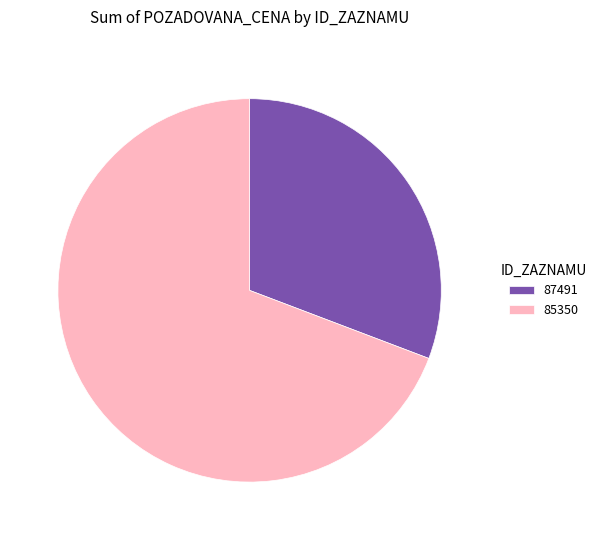

Does 85350 represent more than half of the total?

Yes